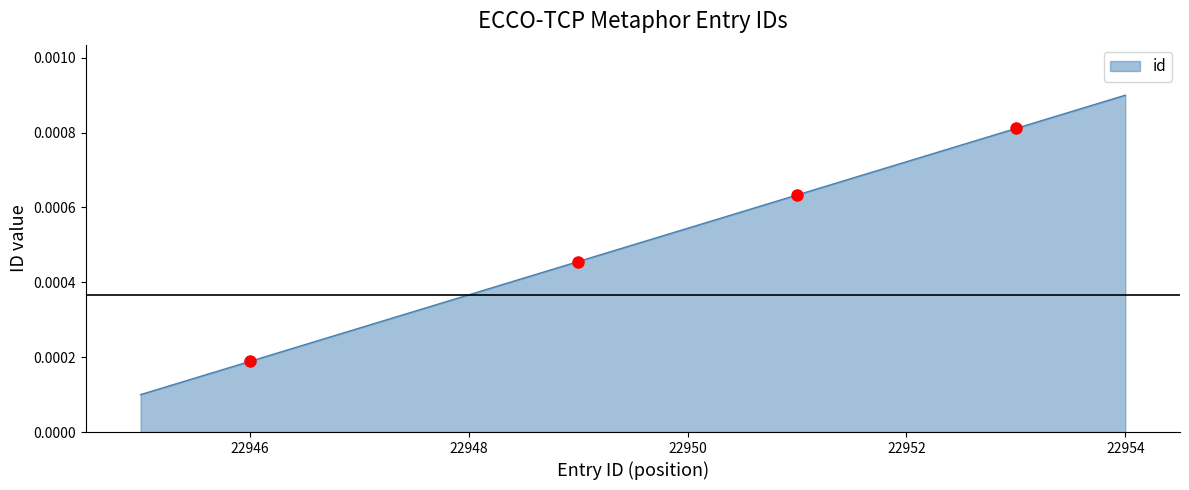

Count the number of data series in this chart.

1